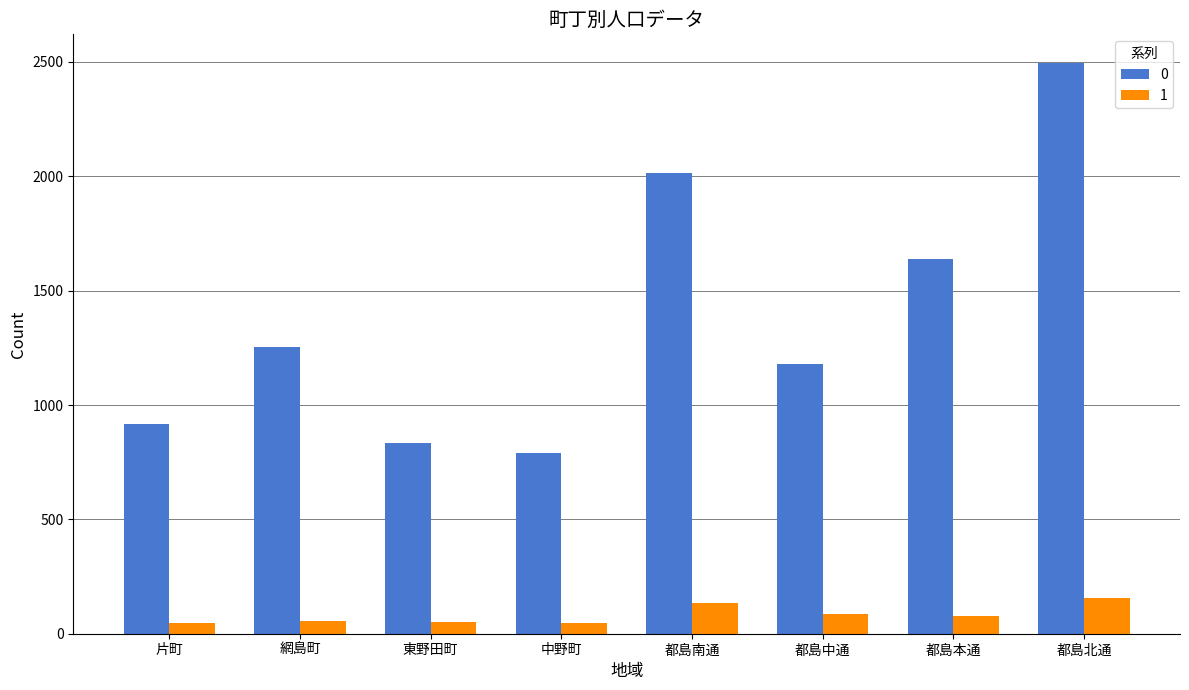

Where is 0 nearest to the value 1643?

都島本通